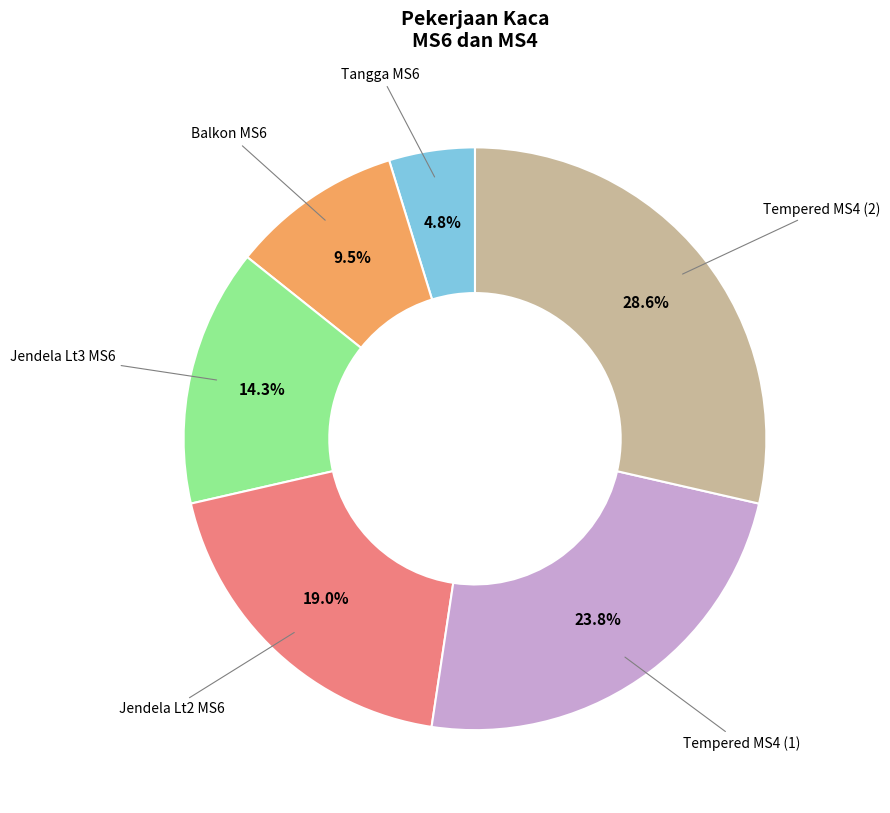

Is there a majority slice in this chart?

No